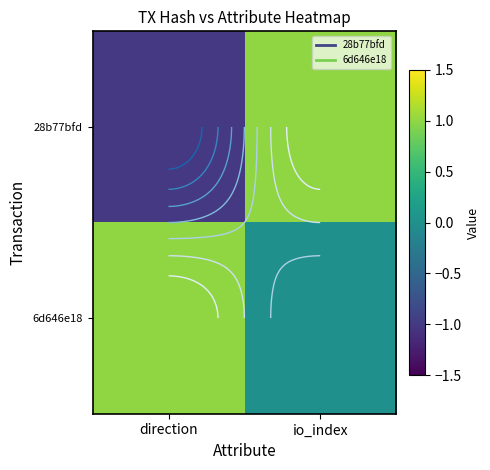

Which category has the lowest value across all series?

direction